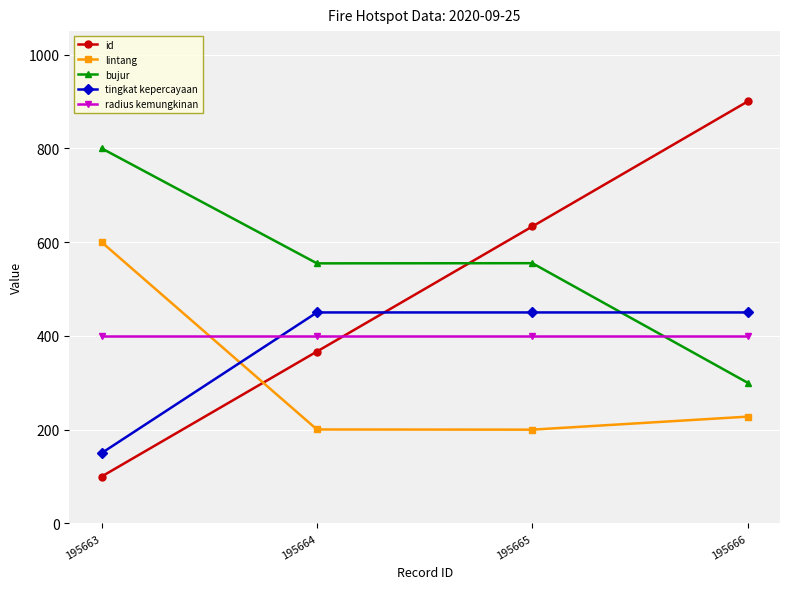

Is it true that tingkat kepercayaan equals 712.8 at 195664?

False